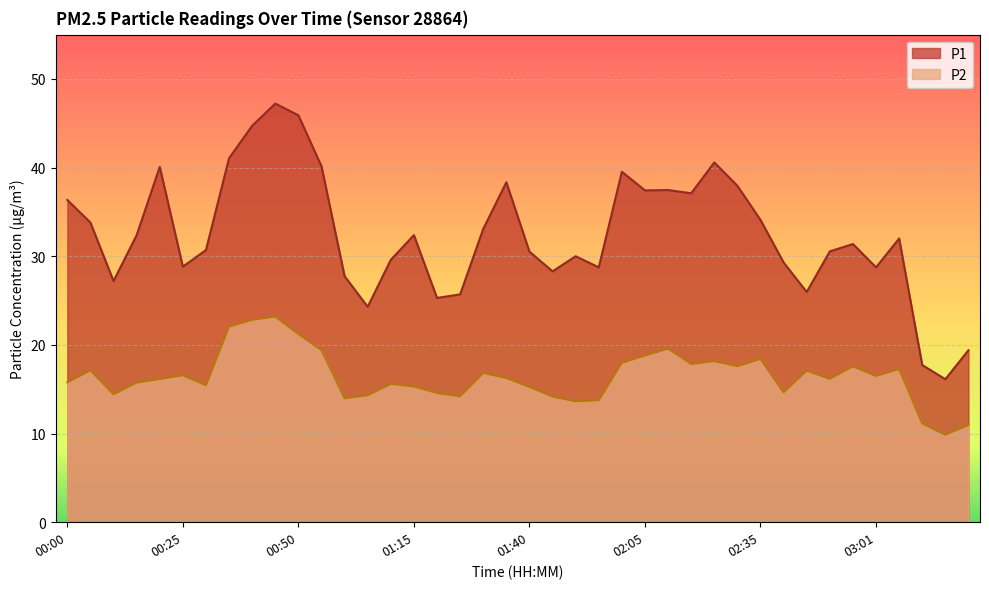

At which category is the sum across all series the highest?

00:45